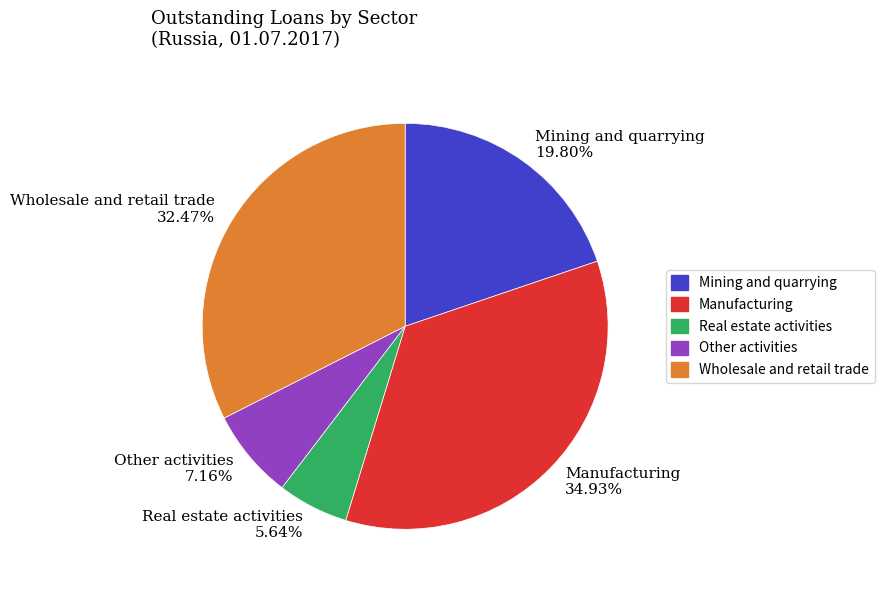

Which slice is the largest?

Manufacturing